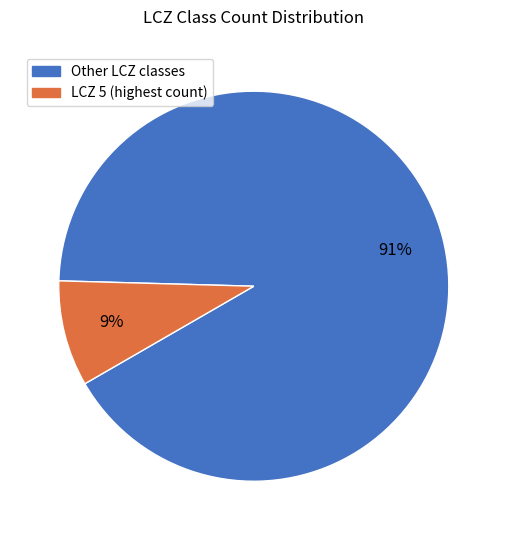

To the nearest percent, what is the average slice percentage?

50%